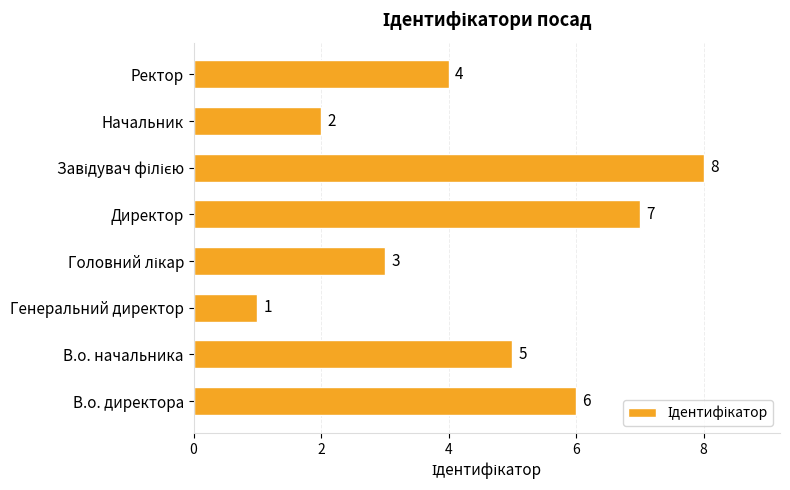

Count the number of categories in the chart.

8